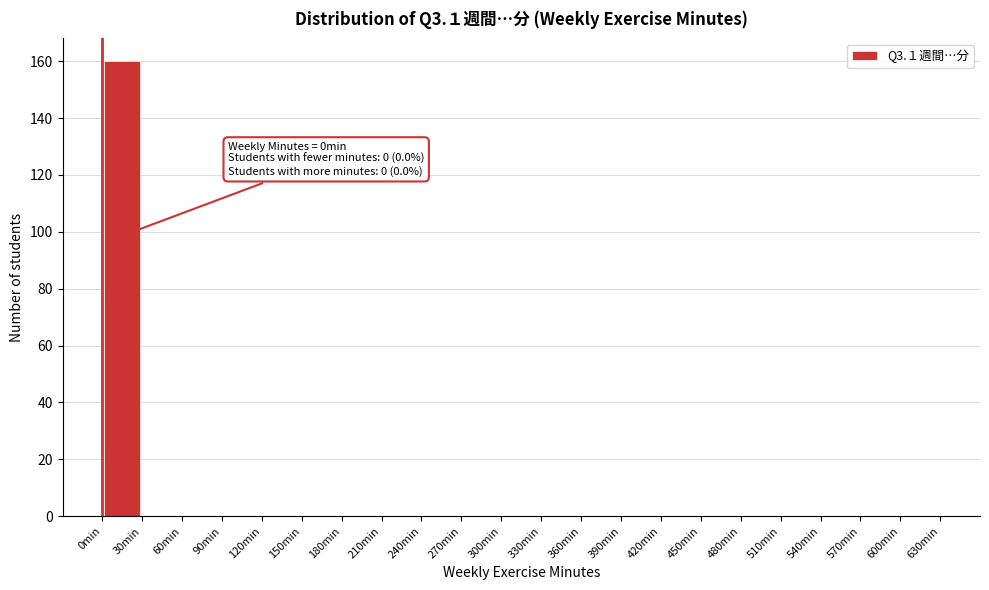

Over which range of the x-axis is the bar tallest?

0 to 30